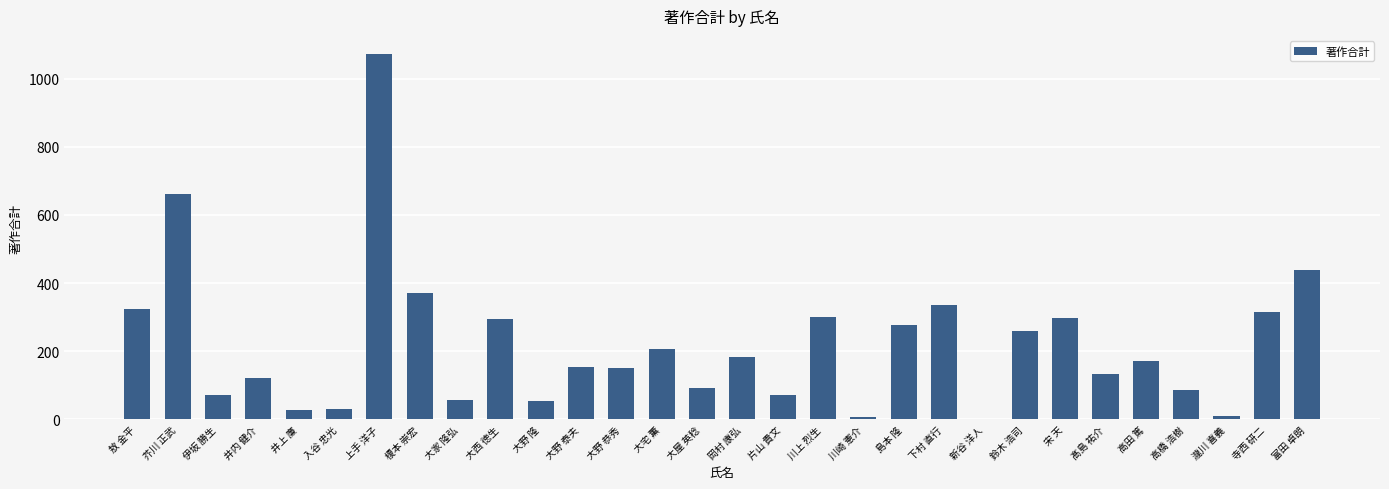

How many data points does each series have?

30